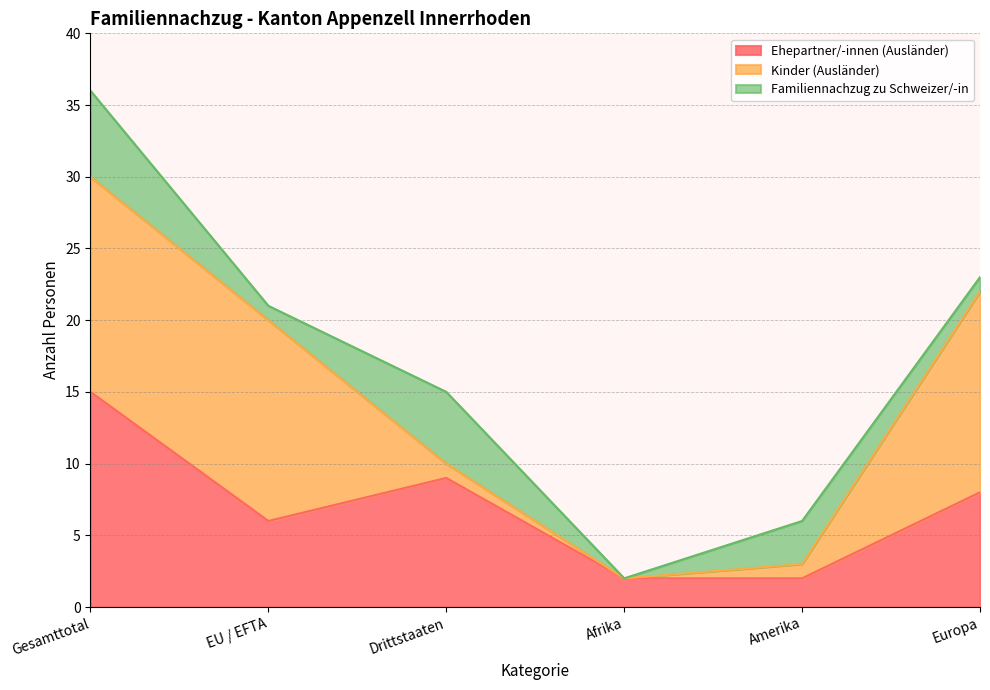

The Ehepartner/-innen (Ausländer) series shows 15 at Gesamttotal. True or false?

True